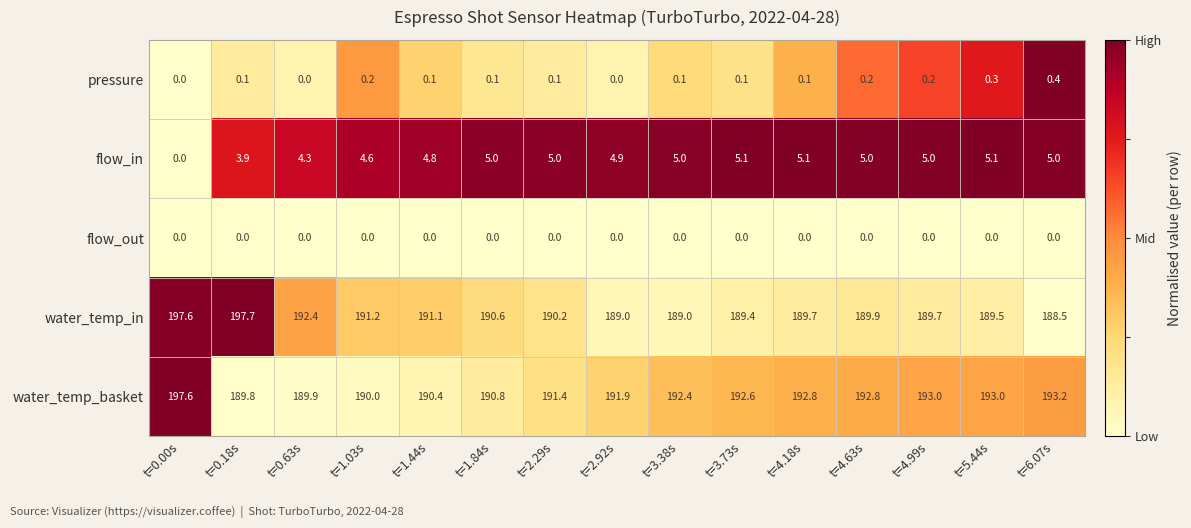

Rank the series by their maximum value, from highest to lowest.

water_temp_in, water_temp_basket, flow_in, pressure, flow_out